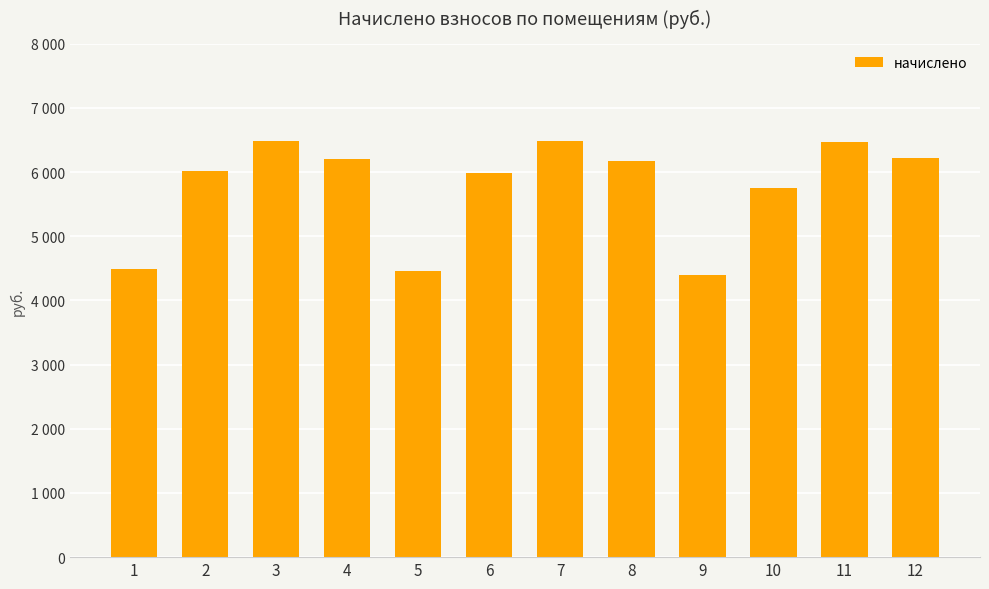

Are the bars horizontal?

No